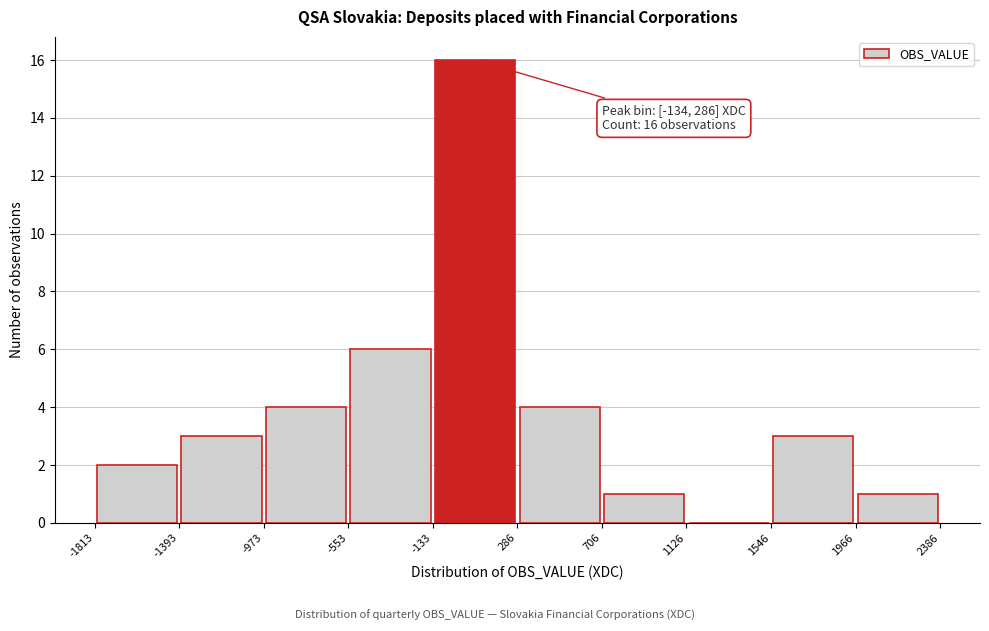

Which range on the x-axis has the tallest bar?

-133 to 286